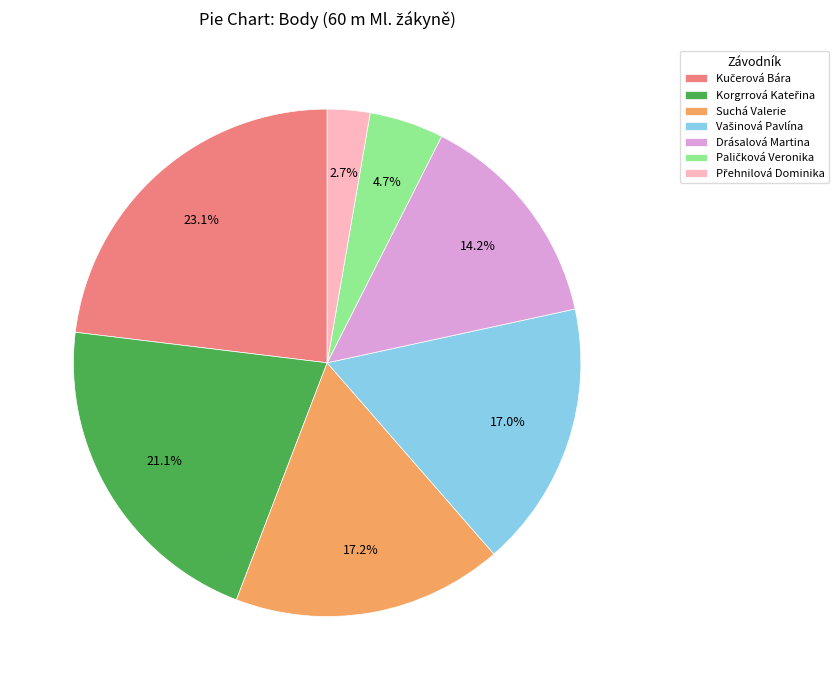

Is there any slice that represents more than half of the pie?

No